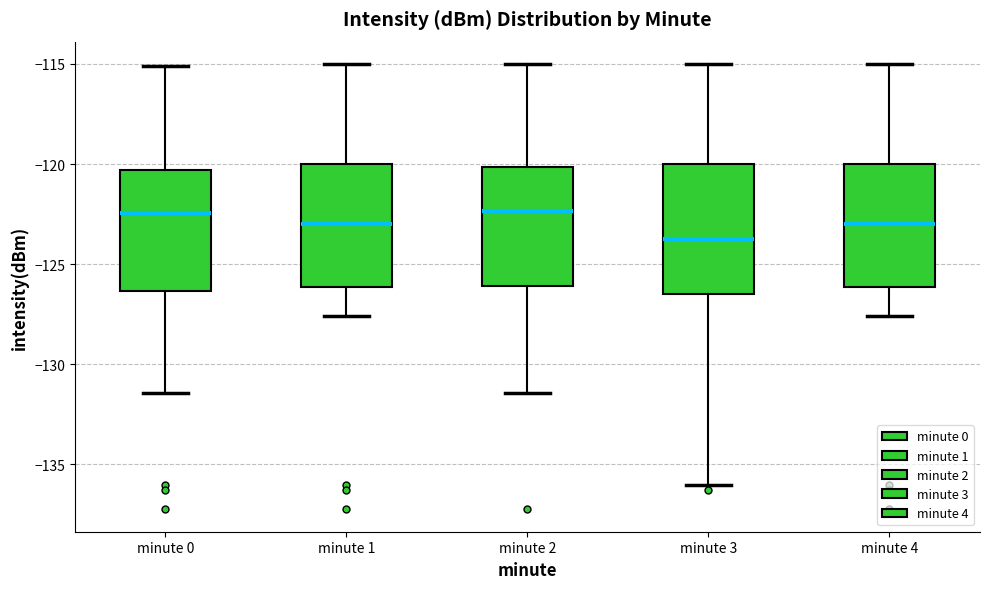

Where does the median line of the box for minute 3 sit on the y-axis? The values are not printed on the chart, so give them approximately, as read against the axis.

-124.0